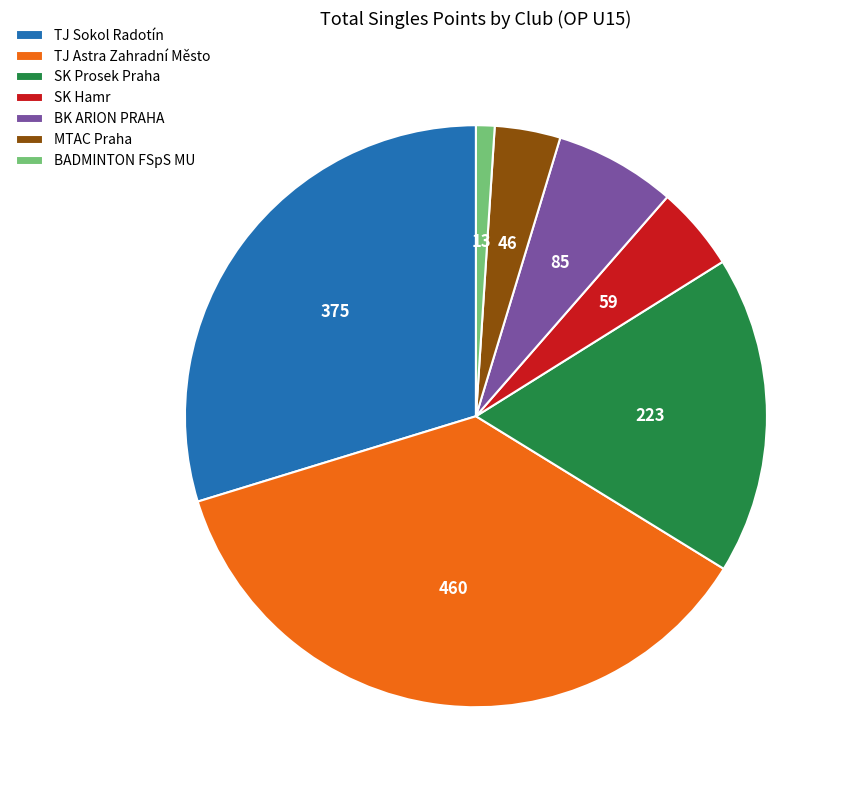

Which slice is the smallest?

BADMINTON FSpS MU